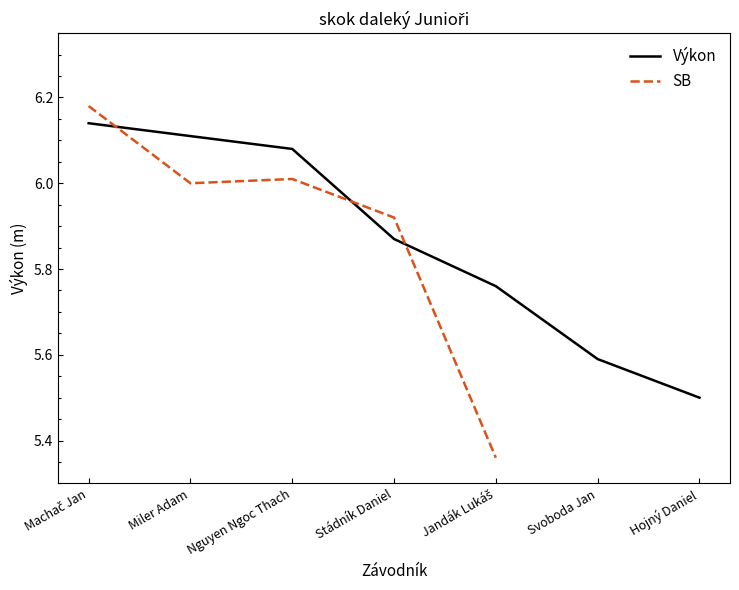

At how many categories does at least one series exceed 5?

7